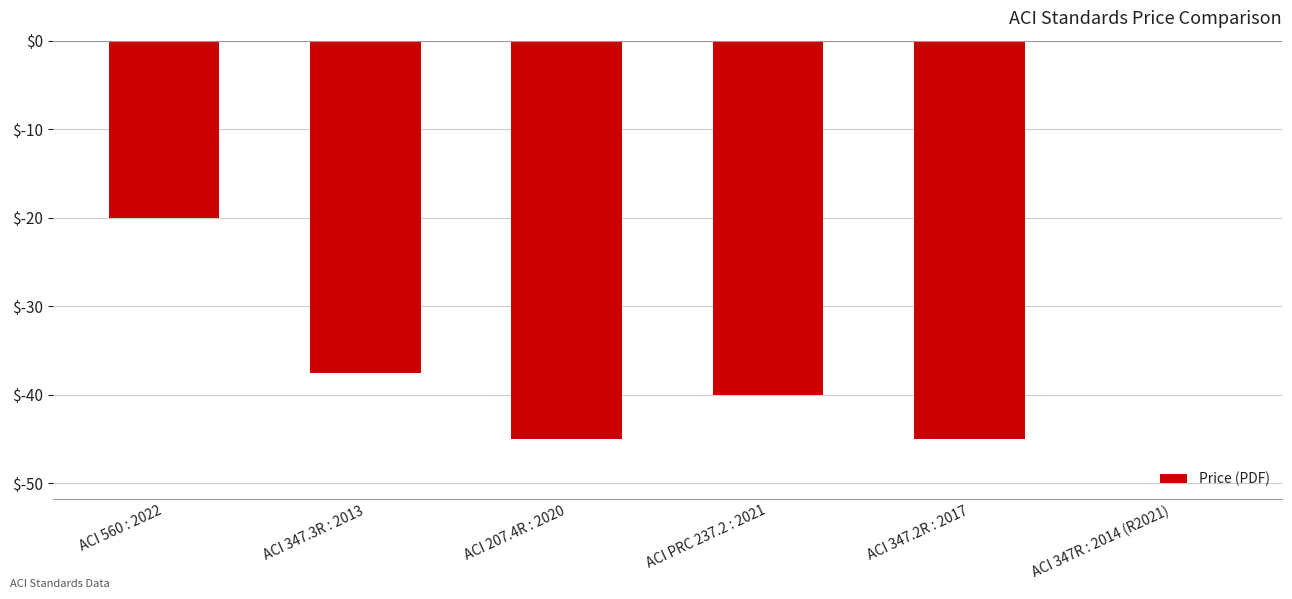

What is the sum of the values at ACI 560 : 2022 and ACI PRC 237.2 : 2021?

-60.0